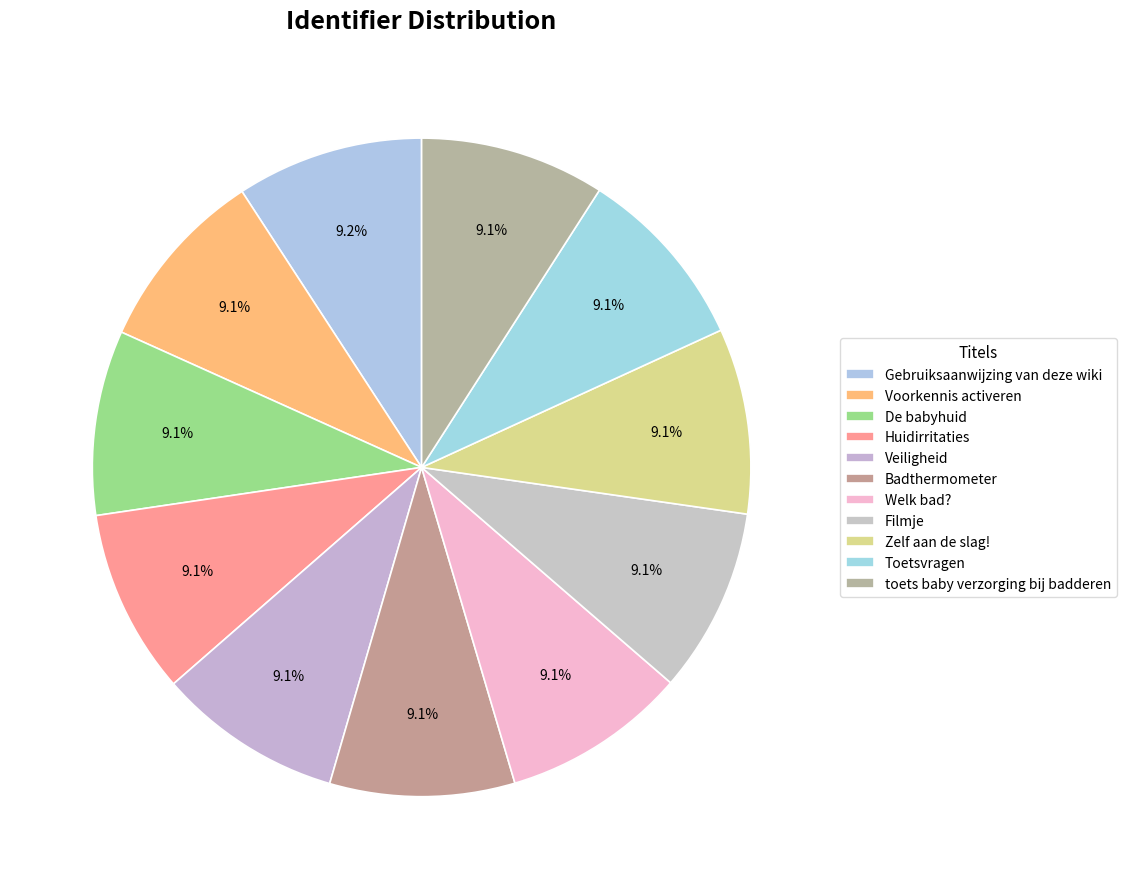

To the nearest percent, what is the combined percentage of Badthermometer and Gebruiksaanwijzing van deze wiki?

18%